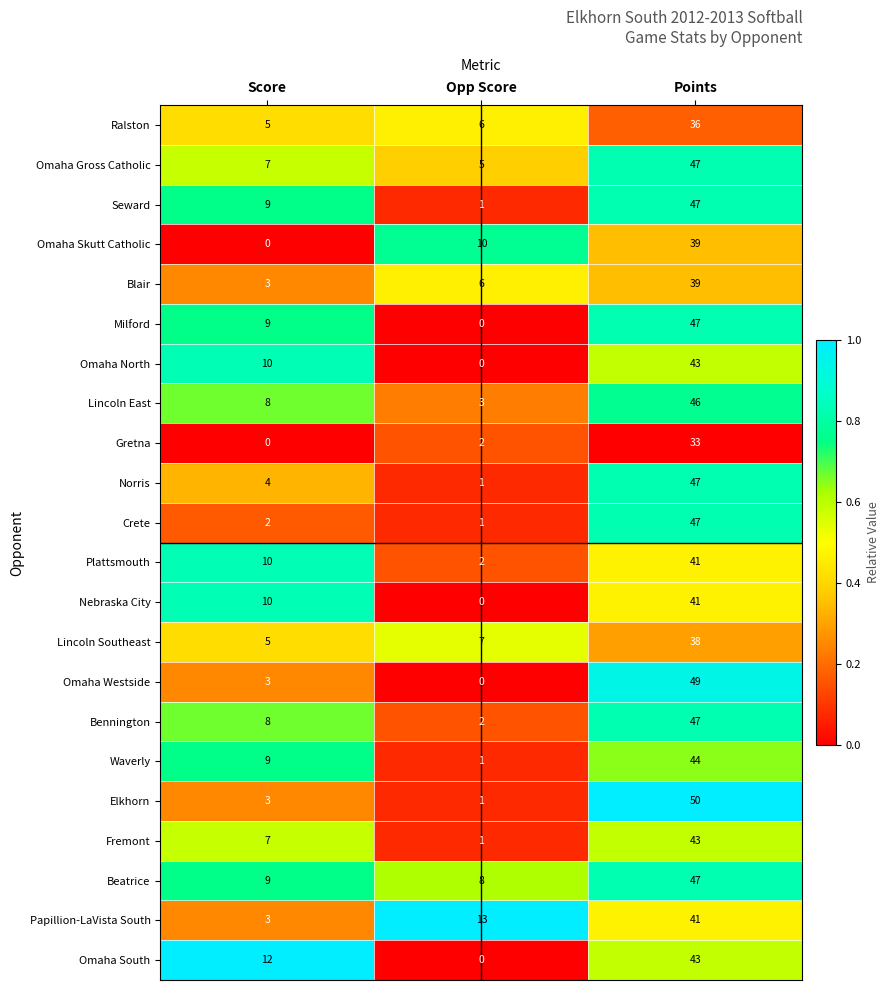

List the labels in order of Seward value, largest first.

Points, Score, Opp Score